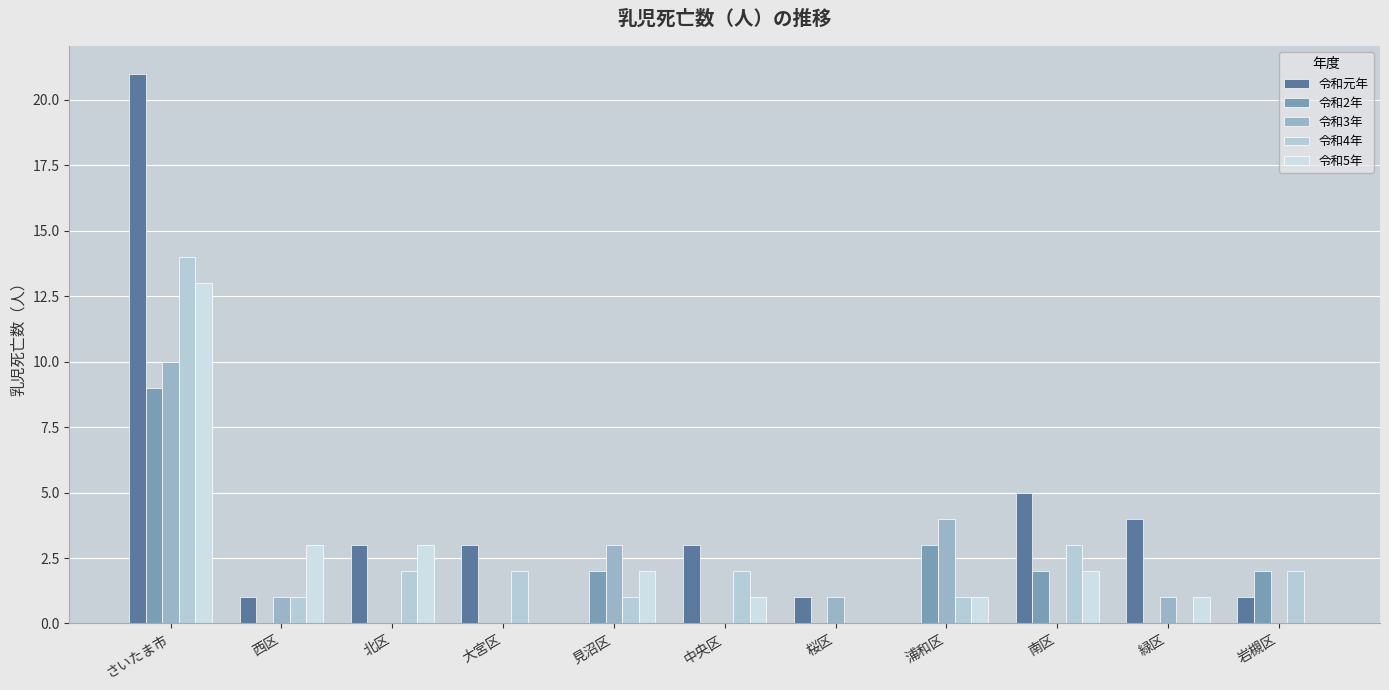

At which category is the sum across all series the highest?

さいたま市